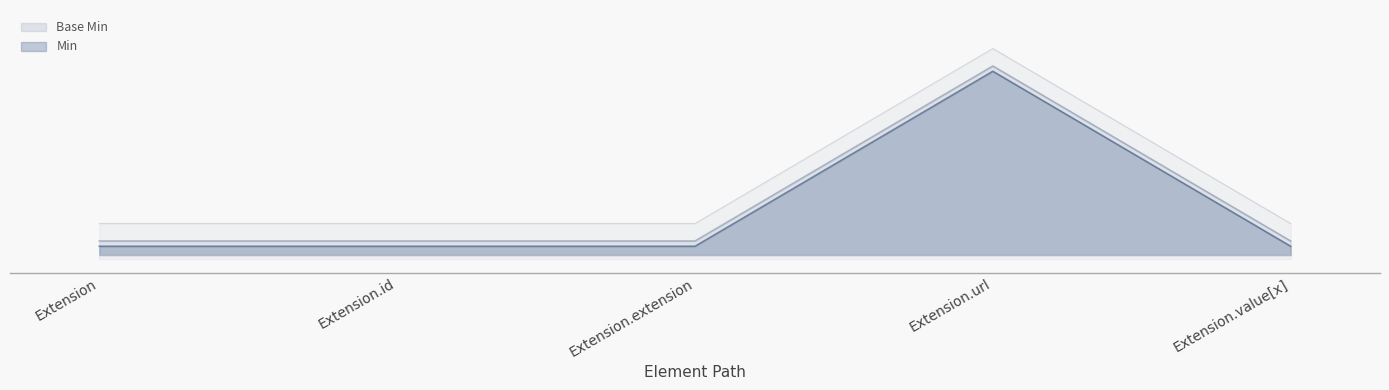

Which series has the widest spread of values?

Min